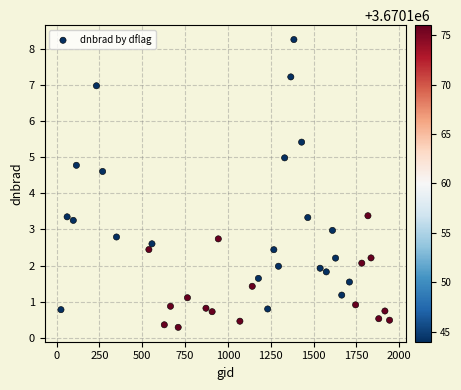

What is the range of Y values (max minus min)?

8.0